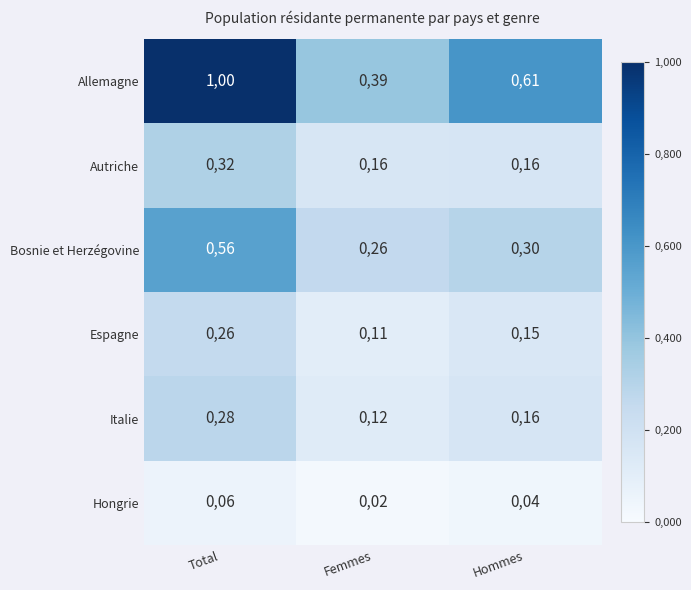

What is the sum of the Allemagne values at Hommes and Femmes?

100